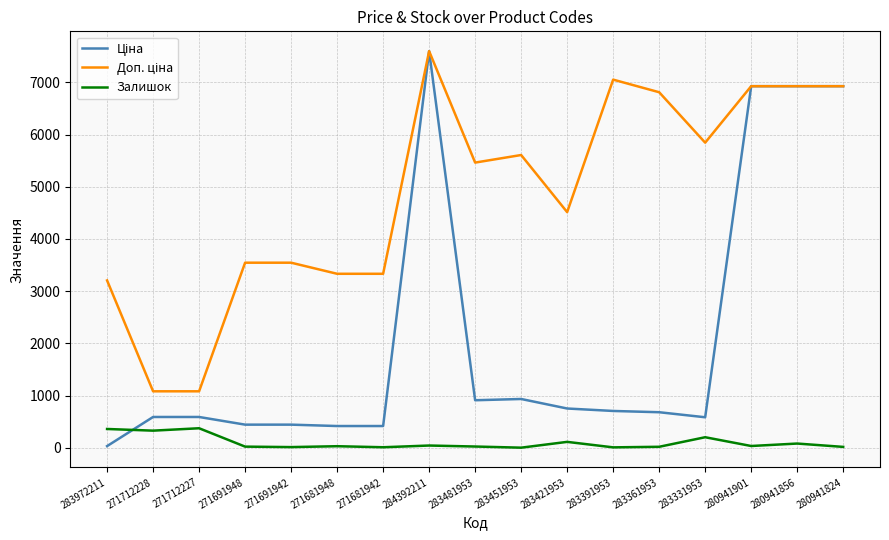

True or false: Залишок has a value of 81.0 at 280941856.

True